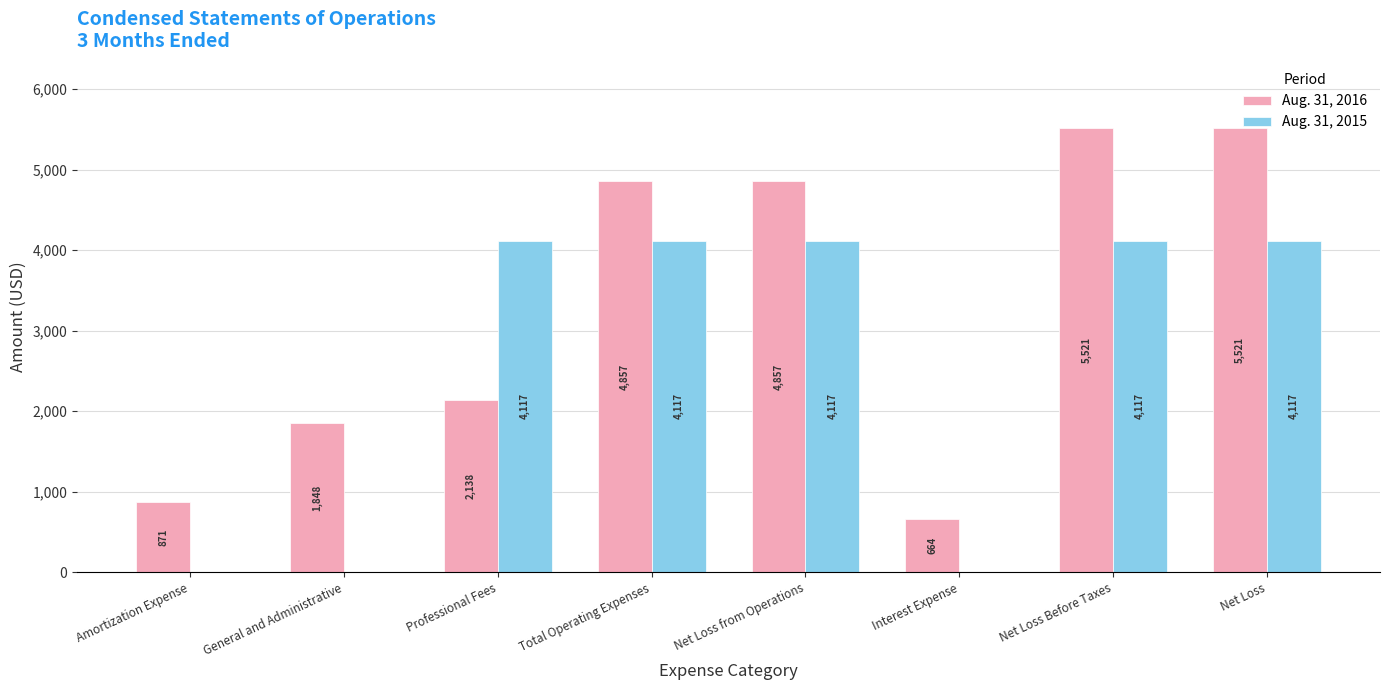

Is the value of Aug. 31, 2016 at Interest Expense greater than the value of Aug. 31, 2015 at Professional Fees?

No